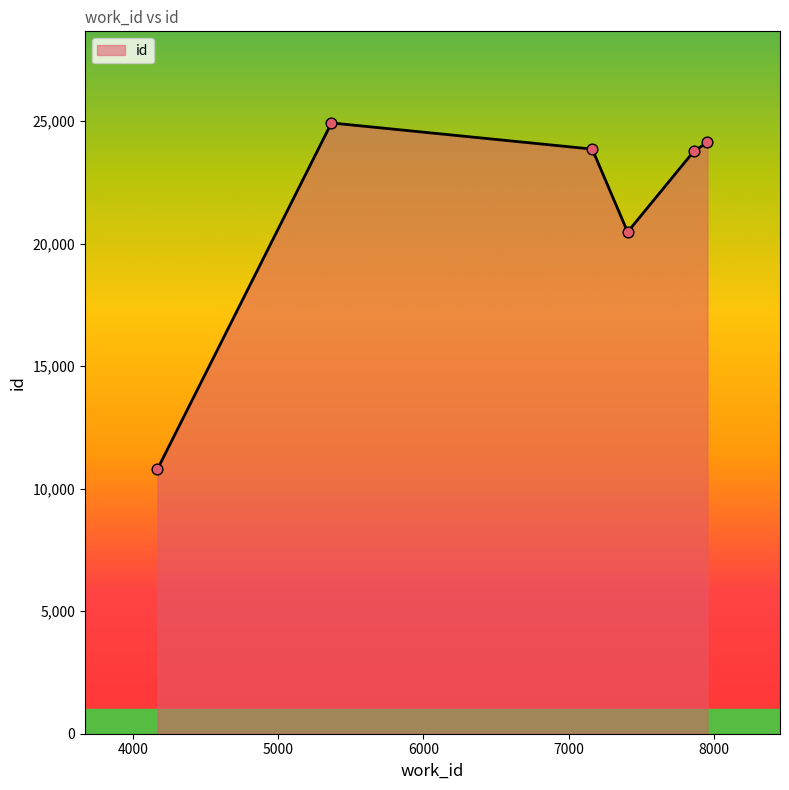

What is the difference between the maximum and minimum values?

14130